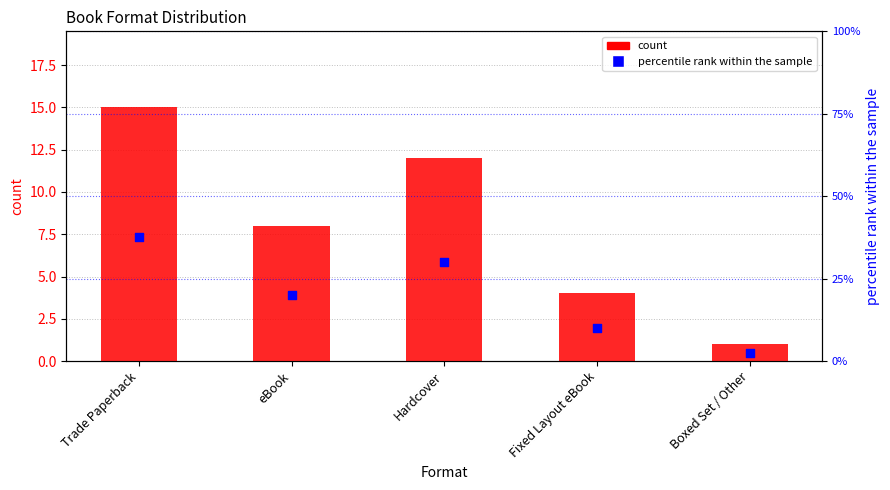

Which series has the largest Y range (max minus min)?

percentile rank within the sample